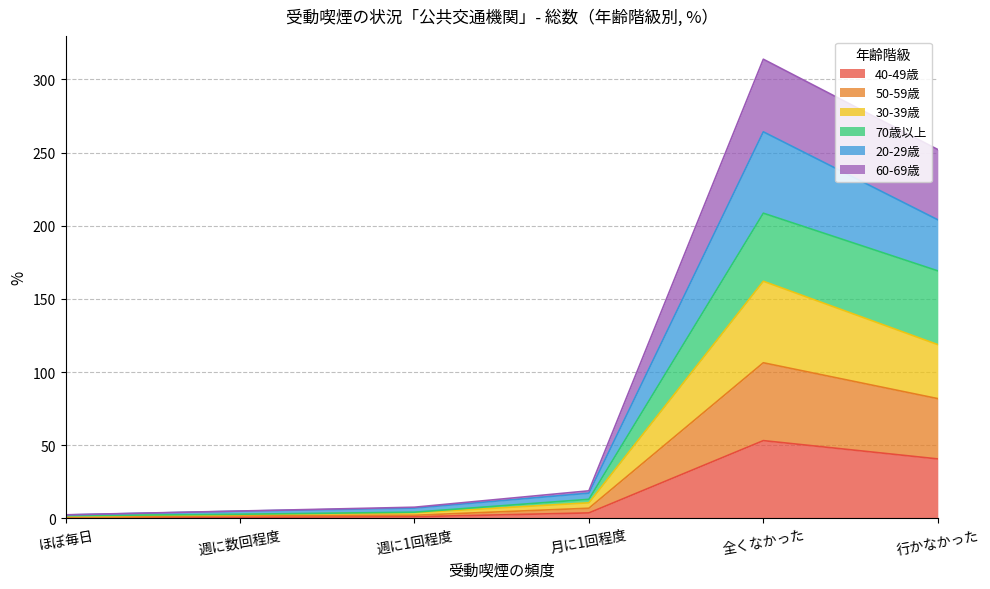

Which series changed the most between 月に1回程度 and 全くなかった?

60-69歳